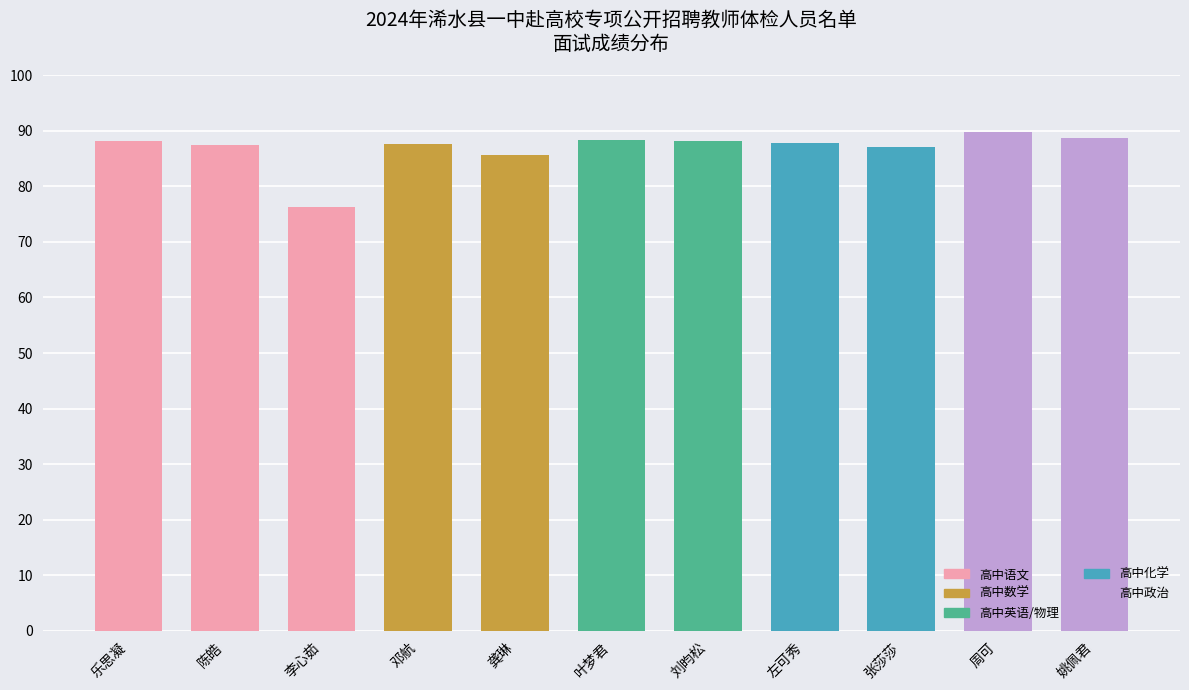

What is the average value?

86.8